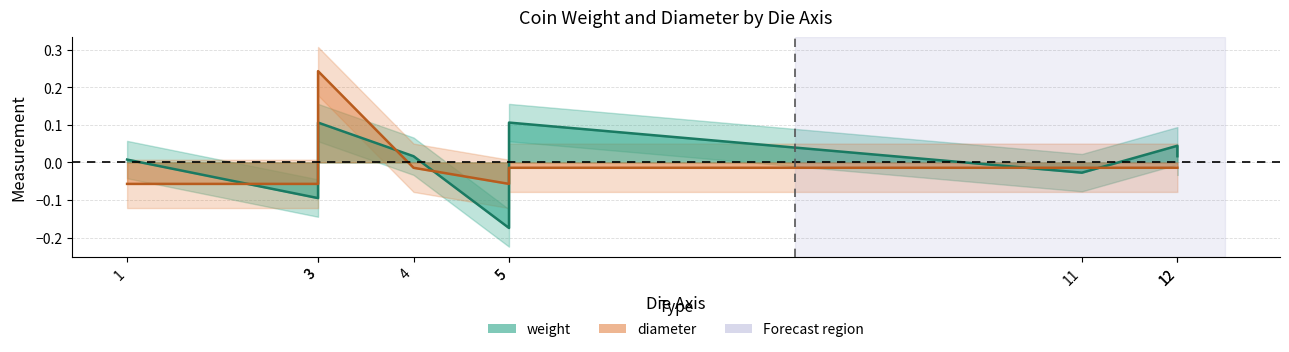

Reading right to left, list all the values displayed in this chart.

weight: 0.0	0.0	-0.0	0.1	-0.2	0.0	0.1	-0.1	0.0
diameter: -0.0	-0.0	-0.0	-0.0	-0.1	-0.0	0.2	-0.1	-0.1